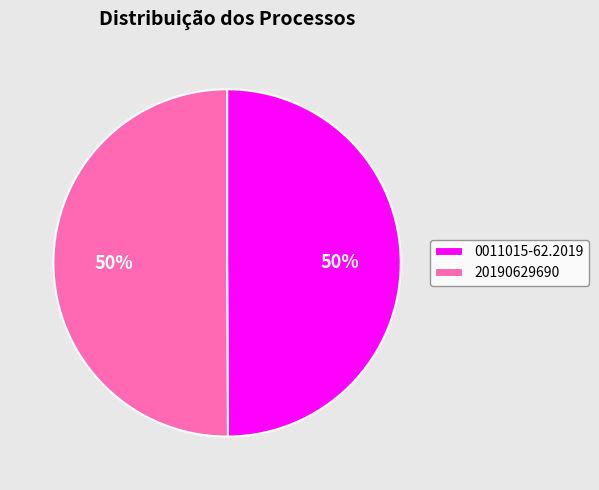

Combined, do 0011015-62.2019 and 20190629690 account for over 50%?

Yes